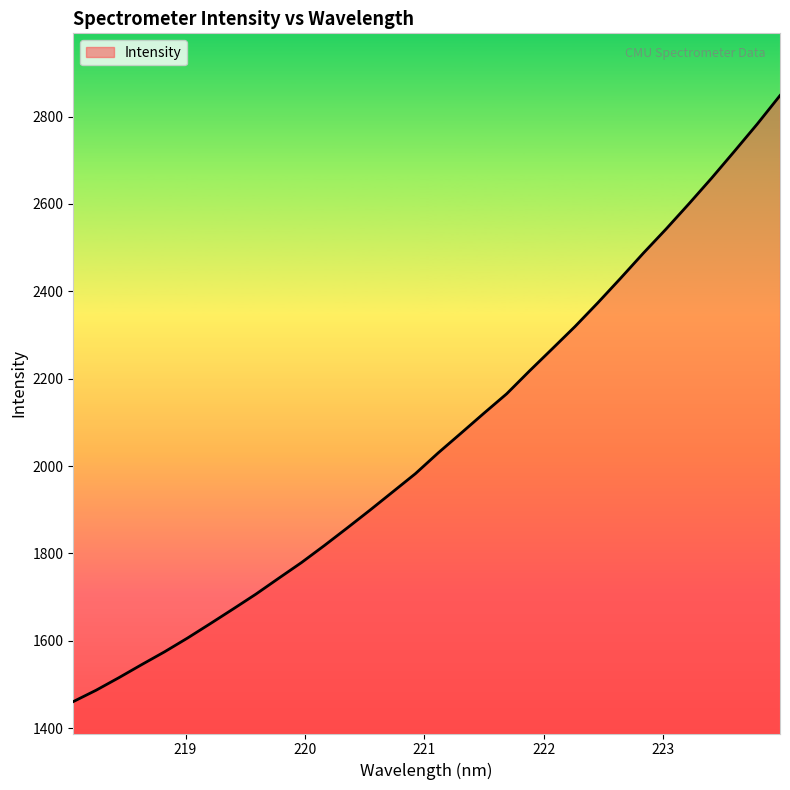

How many distinct data groups are displayed?

1